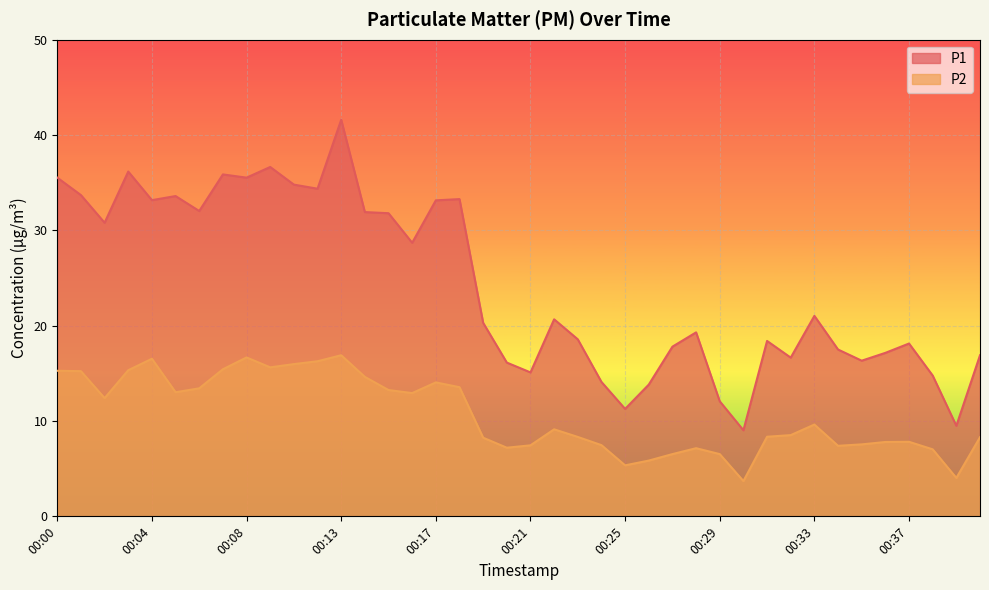

What is the difference between the maximum and minimum values in the P1 series?

32.6